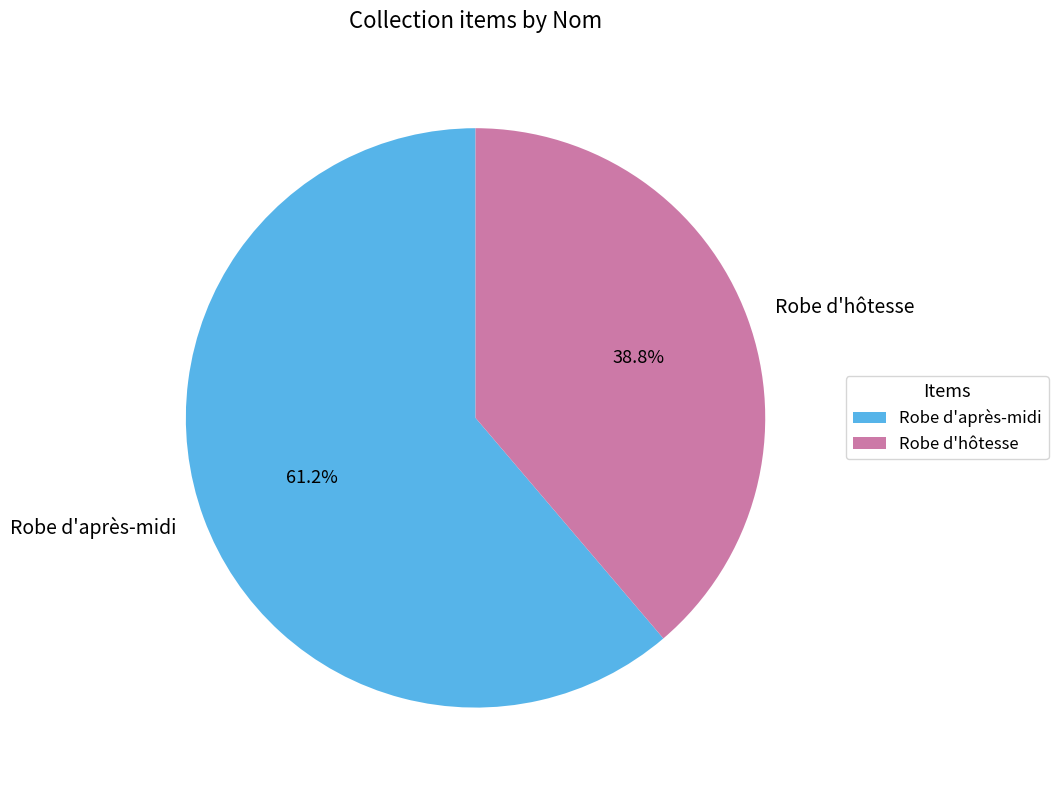

To the nearest percent, what is the combined percentage of Robe d'après-midi and Robe d'hôtesse?

100%